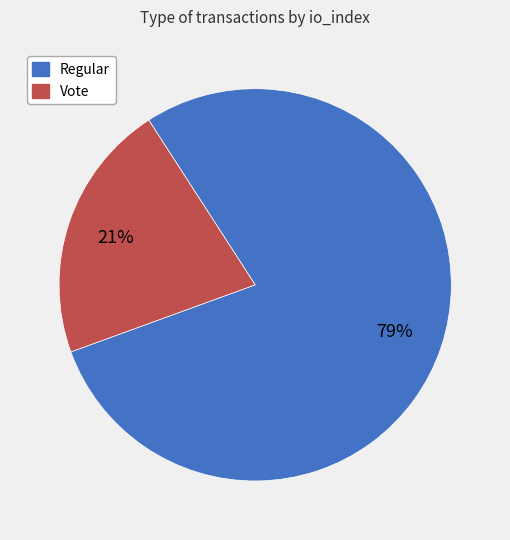

True or false: Vote accounts for 21% of the total.

True